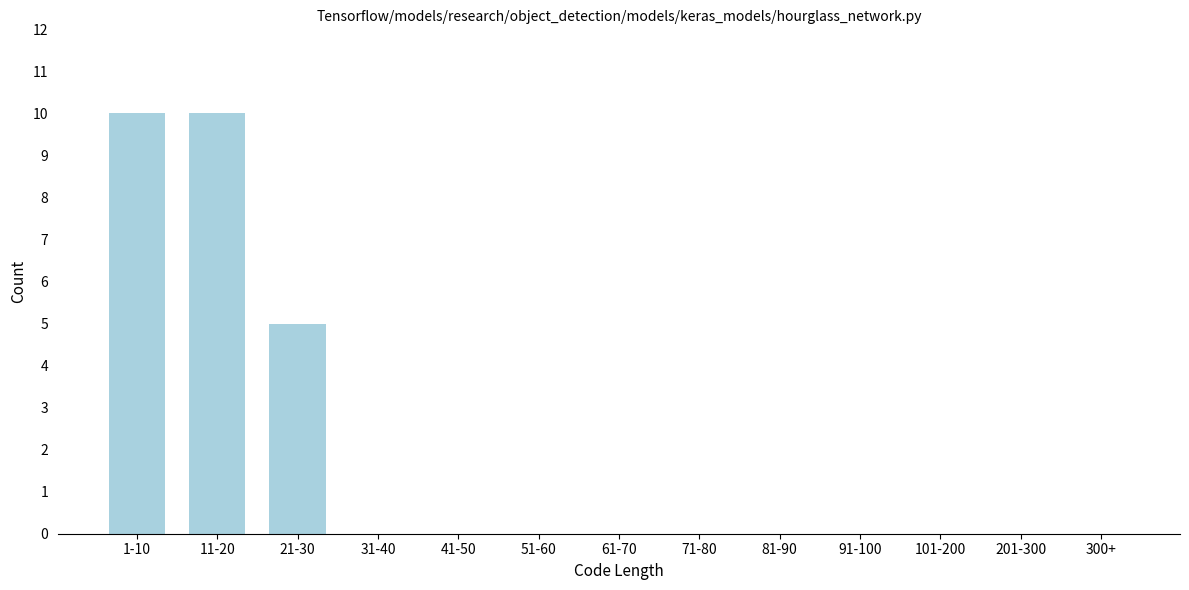

Reading right to left, list all the values displayed in this chart.

300+=0	201-300=0	101-200=0	91-100=0	81-90=0	71-80=0	61-70=0	51-60=0	41-50=0	31-40=0	21-30=5	11-20=10	1-10=10